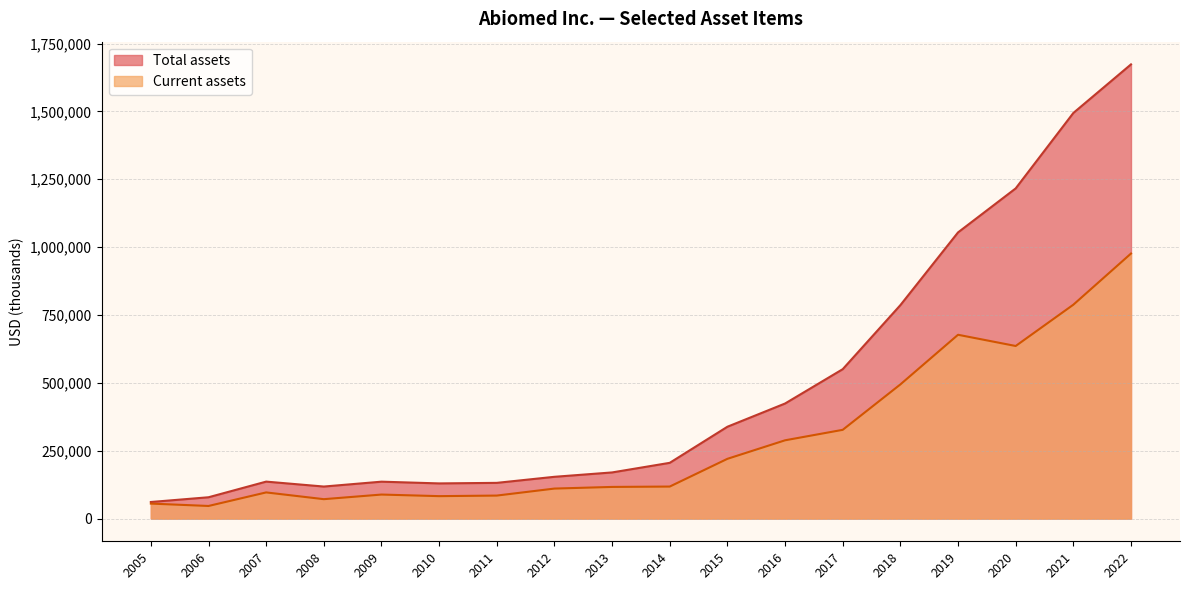

At which category does Total assets reach its first local peak?

2007